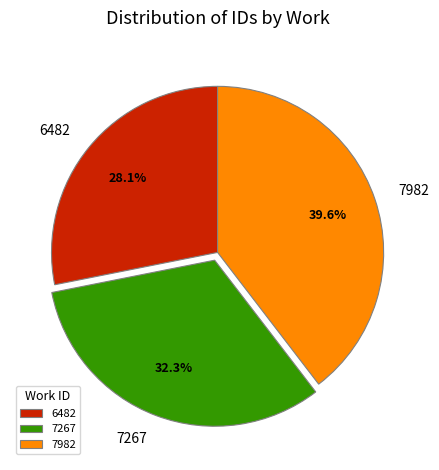

What is the largest slice in the pie chart?

7982